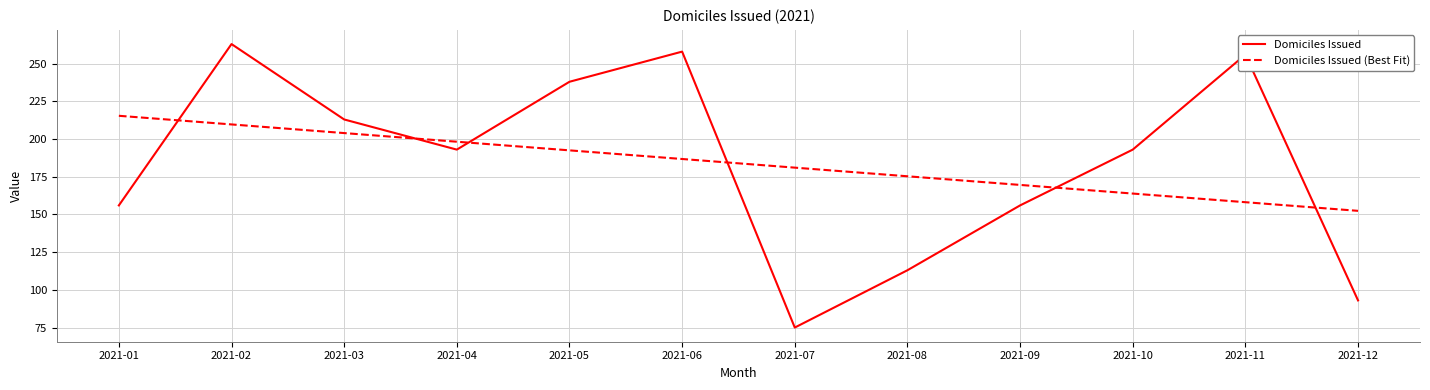

Is it true that Domiciles Issued equals 63.5 at 2021-01?

False